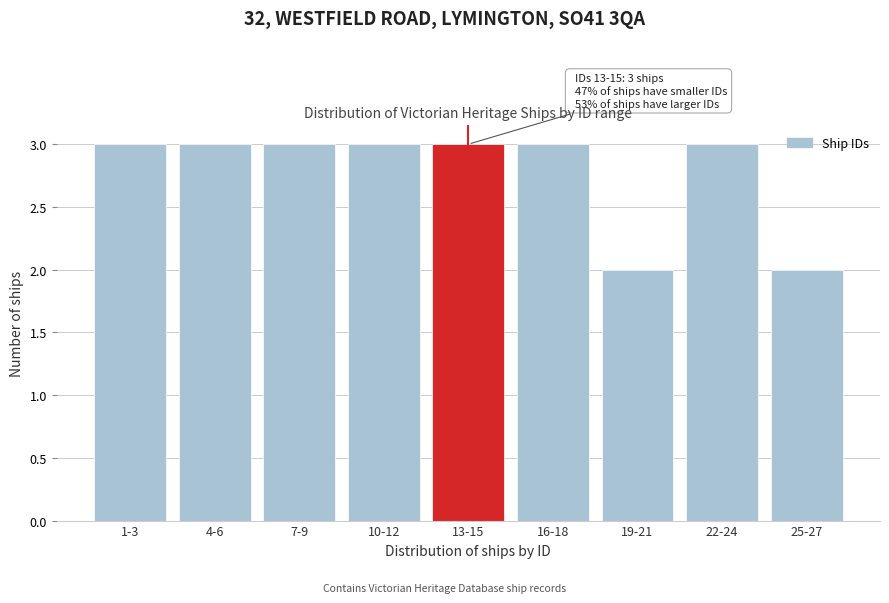

Reading right to left, extract all data points from this chart.

2	3	2	3	3	3	3	3	3